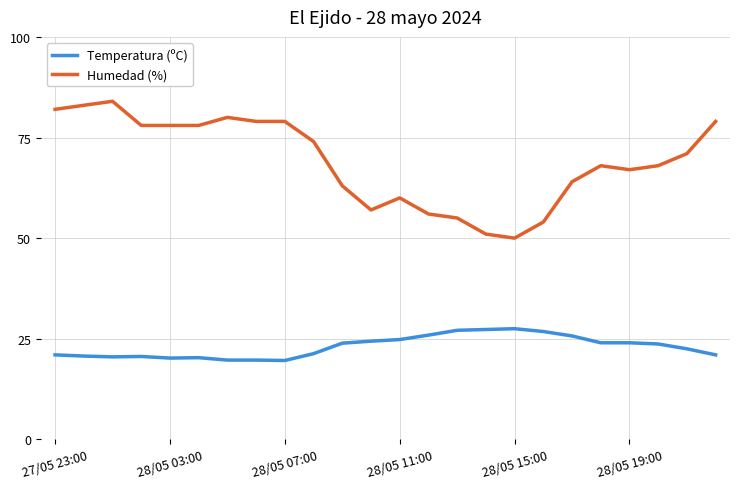

Does the chart display data point markers on the line(s)?

No